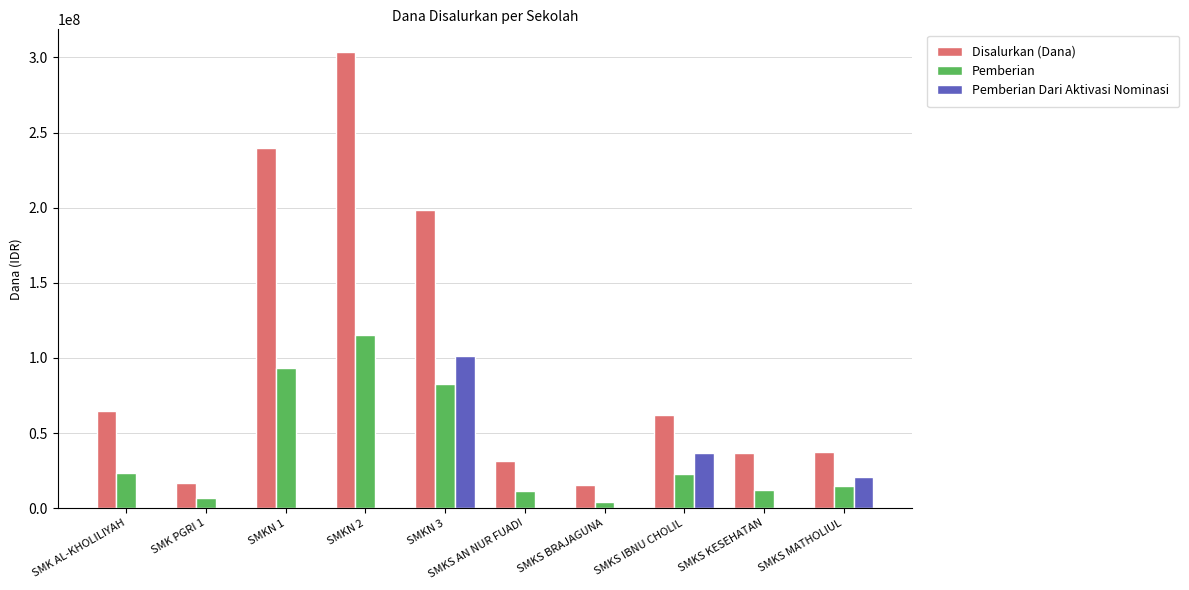

At which category is the sum across all series the highest?

SMKN 2